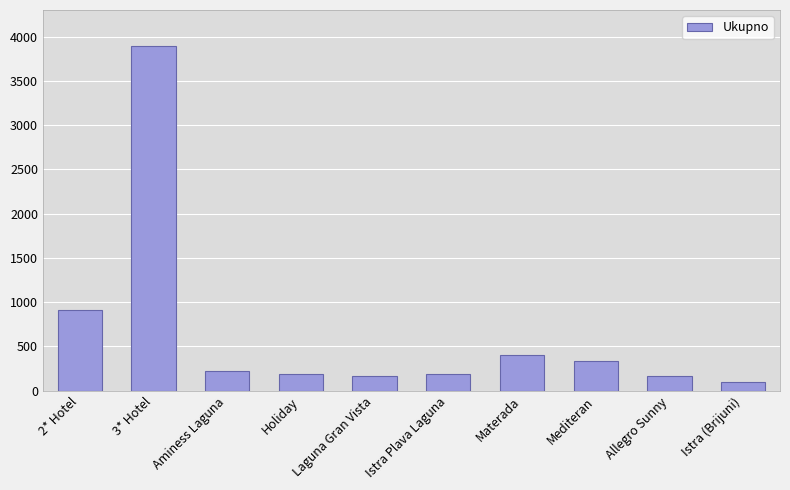

What is the maximum value shown in the chart?

3895